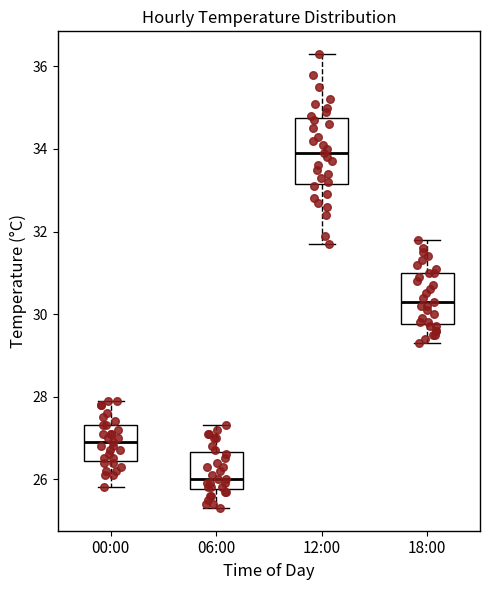

Where does the upper whisker of the box for 06:00 end on the y-axis? The values are not printed on the chart, so give them approximately, as read against the axis.

27.4